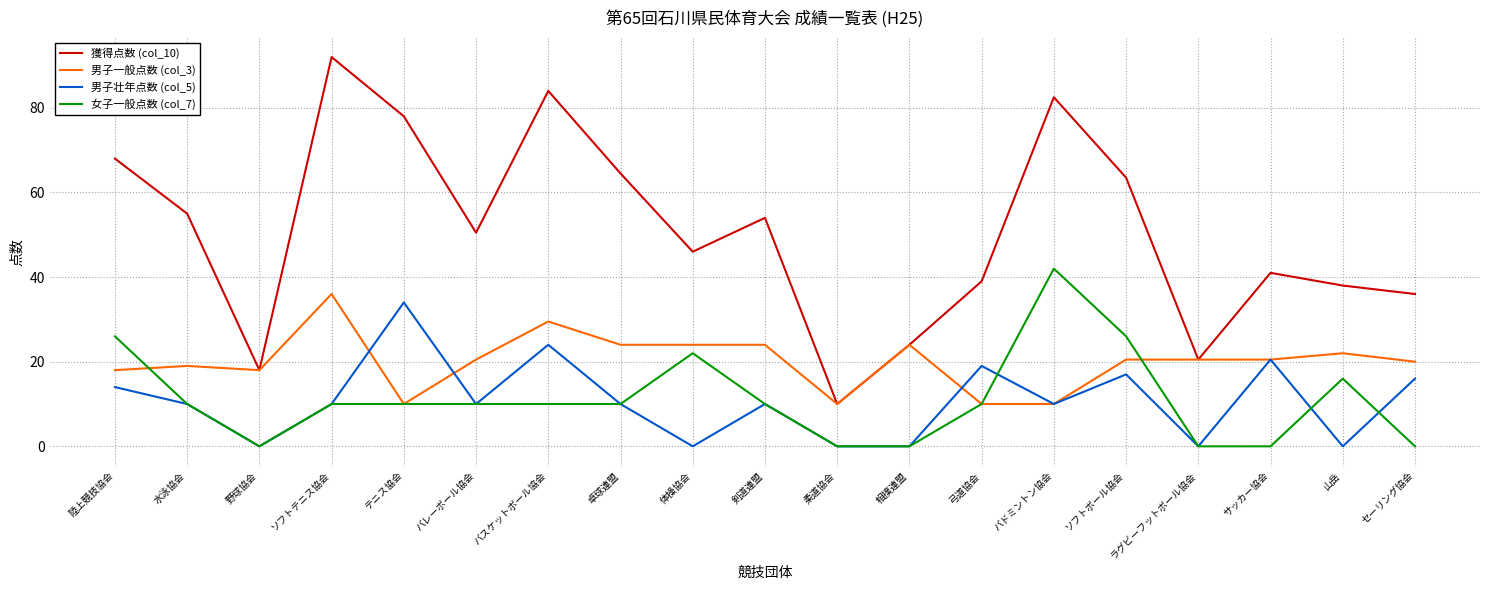

Count the number of data series in this chart.

4